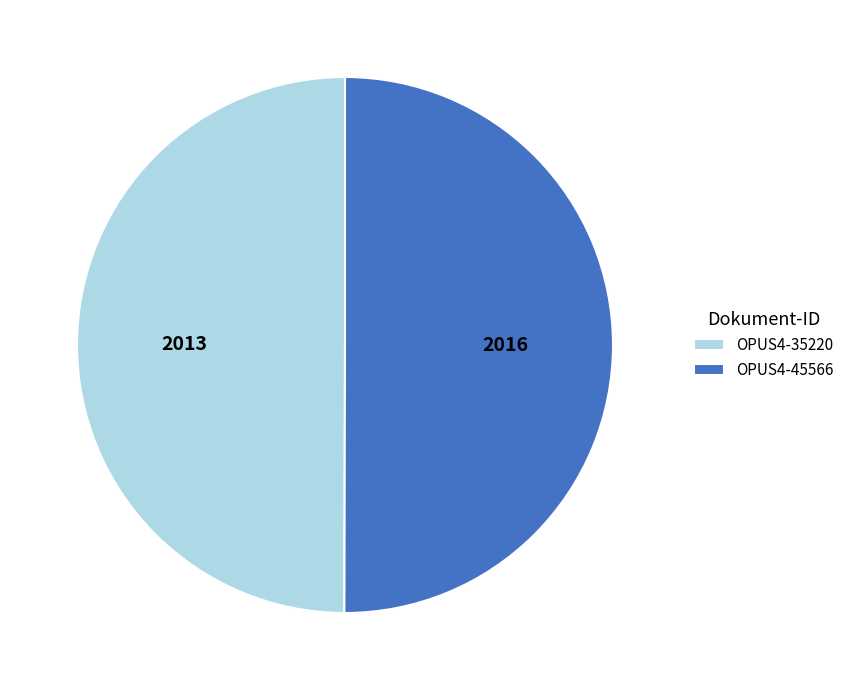

What is the ratio of the value at OPUS4-35220 to the value at OPUS4-45566?

1.0